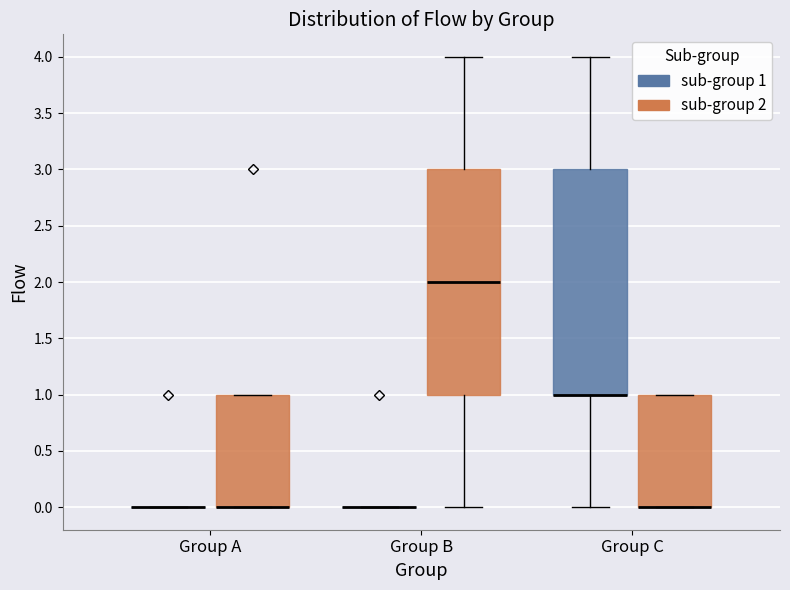

Reading left to right, read every box against the y-axis: the position of its median line, the range the box covers, and the ends of its whiskers. The values are not printed on the chart, so give them approximately, as read against the axis.

Group A (sub-group 1): box collapsed to a line at 0, whiskers 0 to 0
Group A (sub-group 2): median 0 (drawn on the box's lower edge), box 0 to 1, whiskers 0 to 1
Group B (sub-group 1): box collapsed to a line at 0, whiskers 0 to 0
Group B (sub-group 2): median 2, box 1 to 3, whiskers 0 to 4
Group C (sub-group 1): median 1 (drawn on the box's lower edge), box 1 to 3, whiskers 0 to 4
Group C (sub-group 2): median 0 (drawn on the box's lower edge), box 0 to 1, whiskers 0 to 1